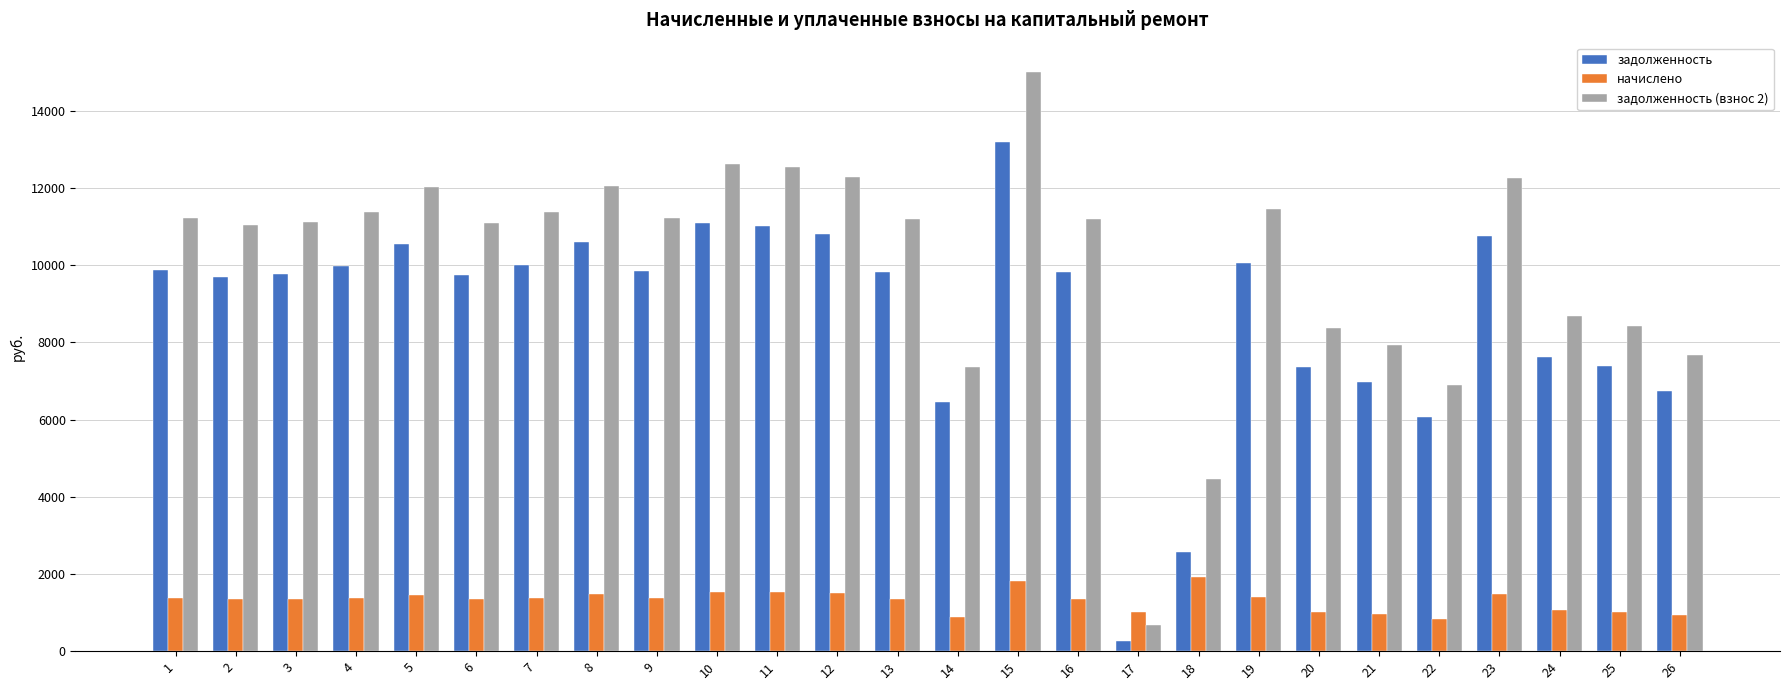

Which series has the widest spread of values?

задолженность (взнос 2)